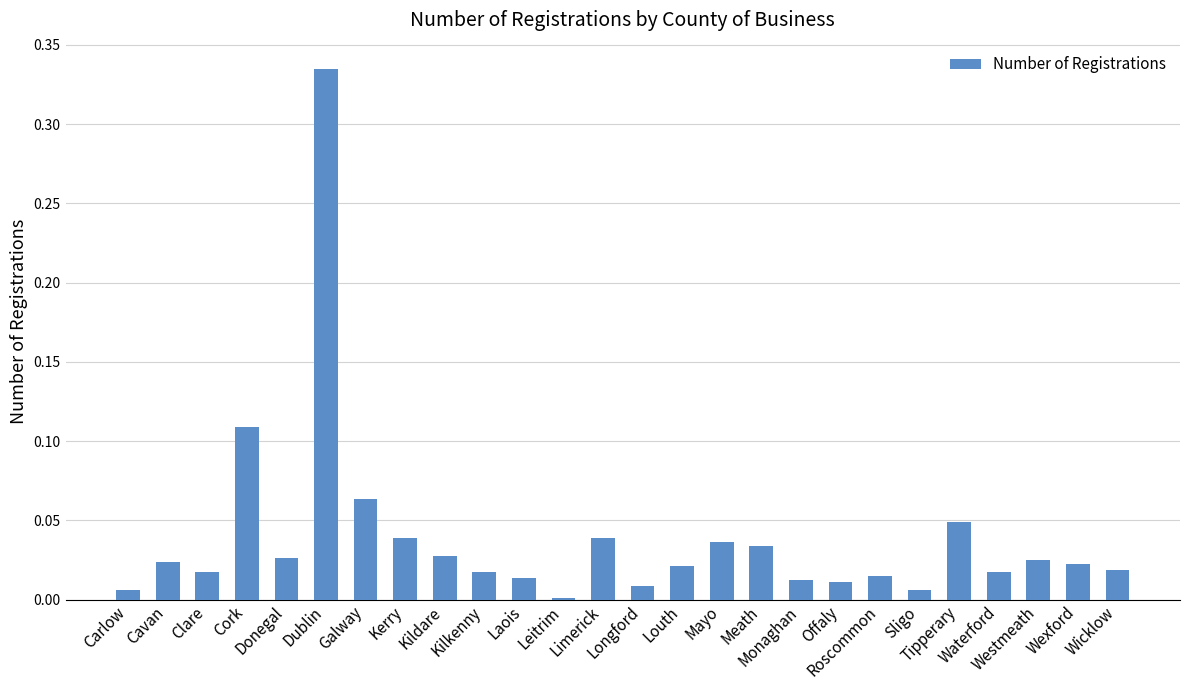

Is it true that the value at Meath is 0.1?

False